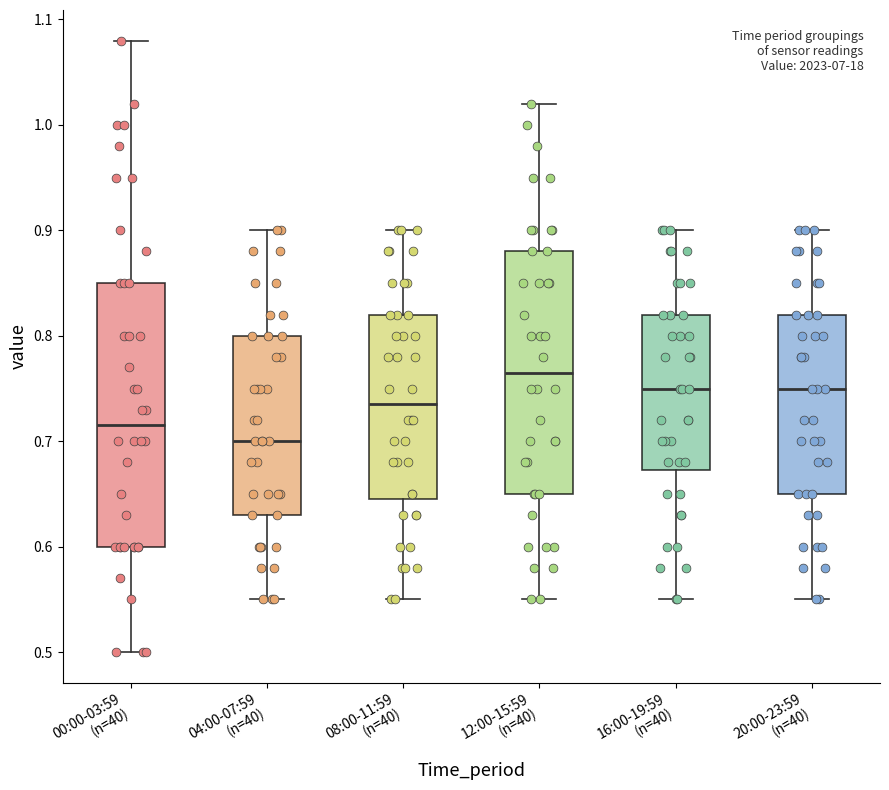

Reading left to right, read every box against the y-axis: the position of its median line, the range the box covers, and the ends of its whiskers. The values are not printed on the chart, so give them approximately, as read against the axis.

00:00-03:59 (n=40): median 0.72, box 0.60 to 0.85, whiskers 0.50 to 1.08
04:00-07:59 (n=40): median 0.70, box 0.63 to 0.80, whiskers 0.55 to 0.90
08:00-11:59 (n=40): median 0.74, box 0.65 to 0.82, whiskers 0.55 to 0.90
12:00-15:59 (n=40): median 0.77, box 0.65 to 0.88, whiskers 0.55 to 1.02
16:00-19:59 (n=40): median 0.75, box 0.67 to 0.82, whiskers 0.55 to 0.90
20:00-23:59 (n=40): median 0.75, box 0.65 to 0.82, whiskers 0.55 to 0.90